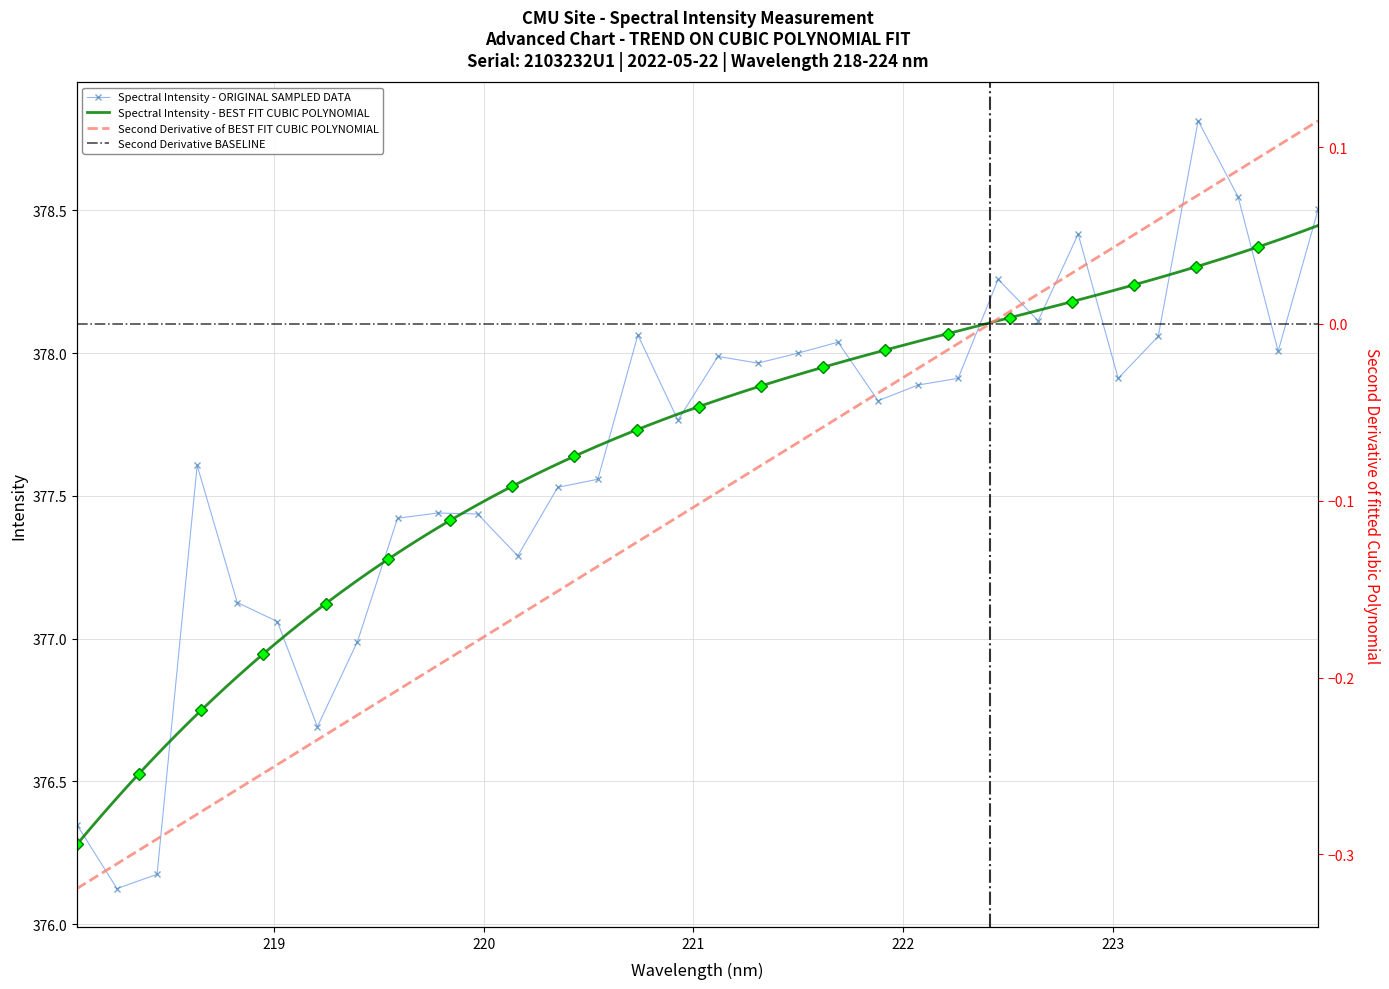

How many data points are less than 377?

5